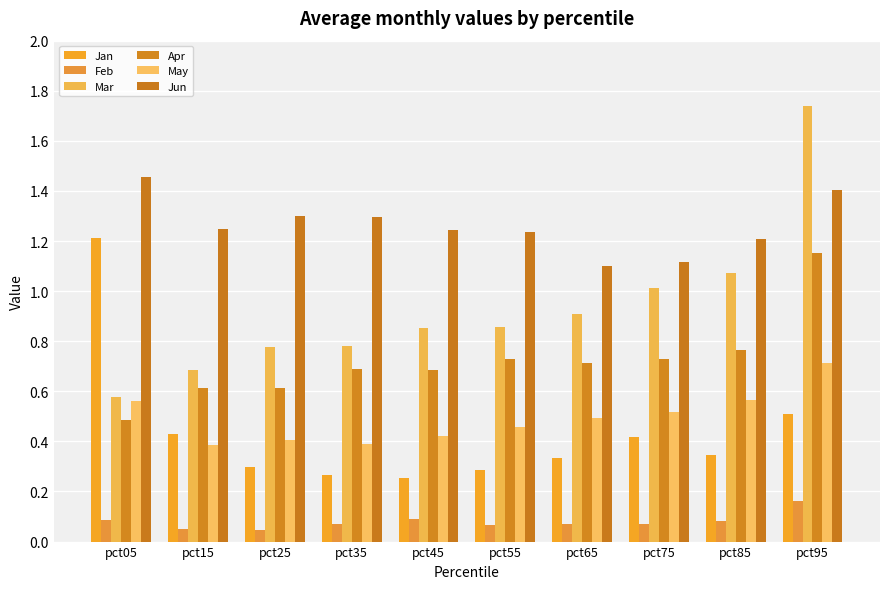

Rank the series by their maximum value, from highest to lowest.

Mar, Jun, Jan, Apr, May, Feb